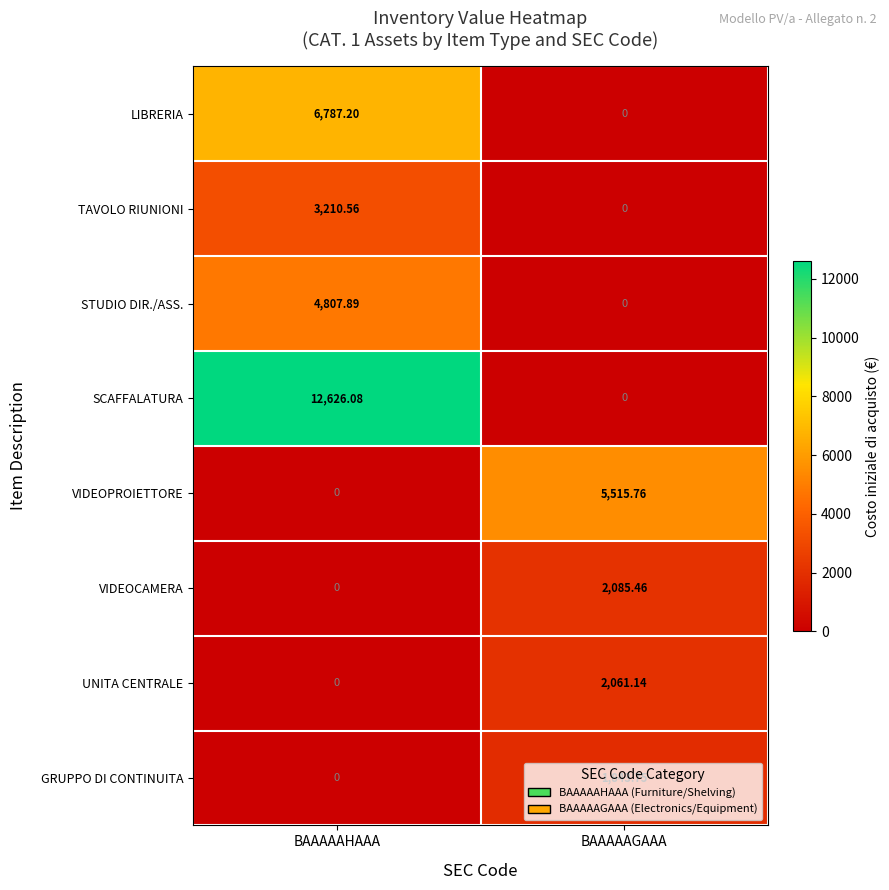

Which series has the largest total across all categories?

SCAFFALATURA